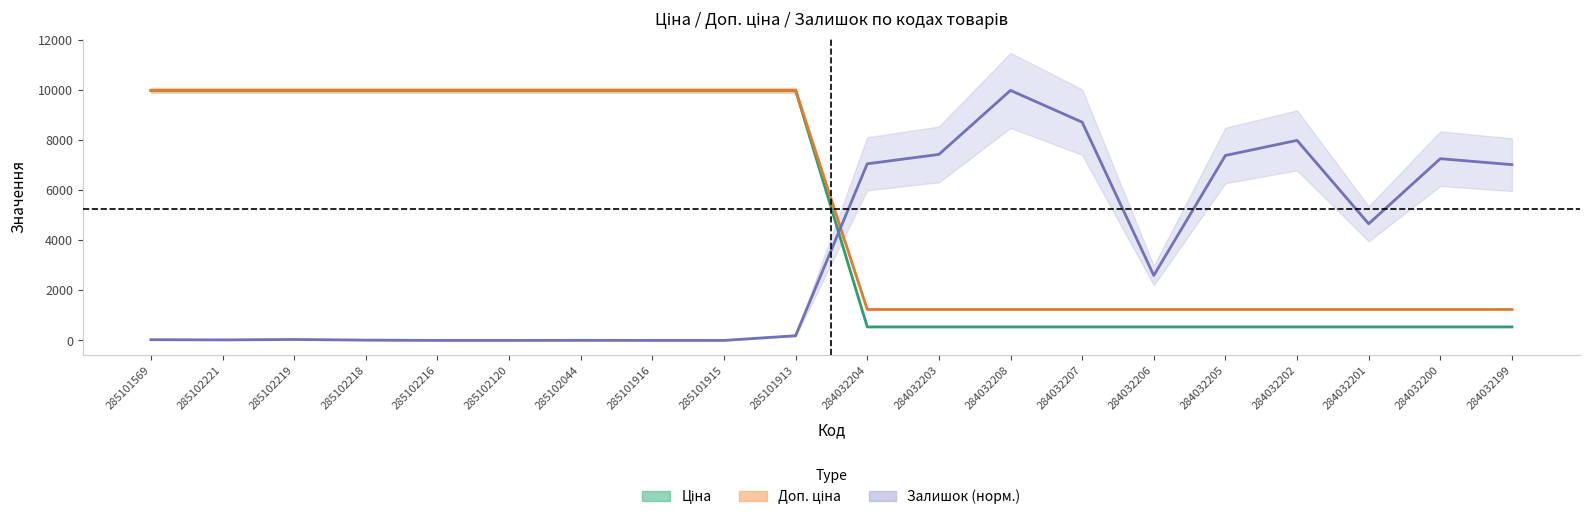

Between 285102218 and 284032205, which series saw the biggest shift?

Ціна